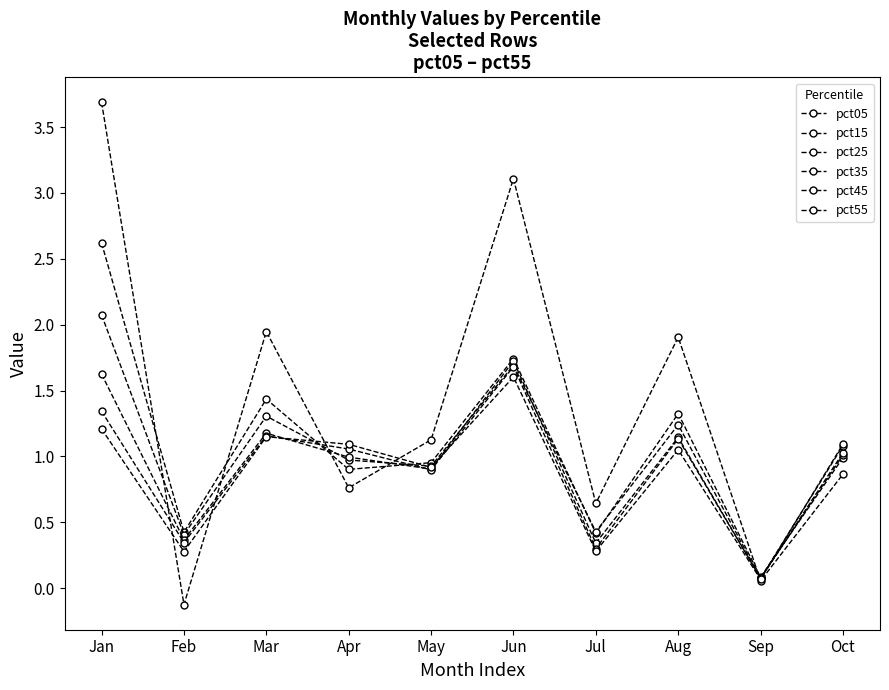

Does the chart have visible grid lines?

No